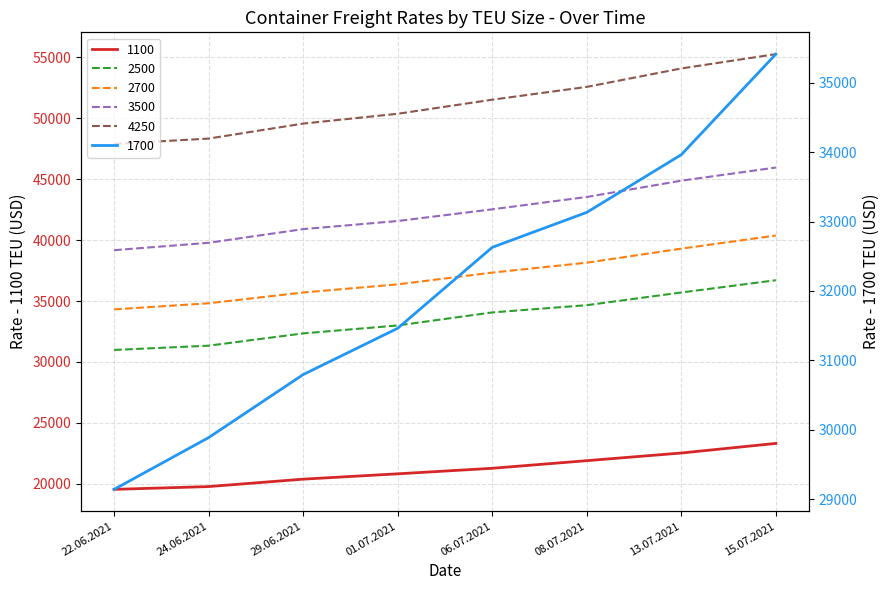

What is the difference between the second highest and second lowest values in the 2500 series?

4364